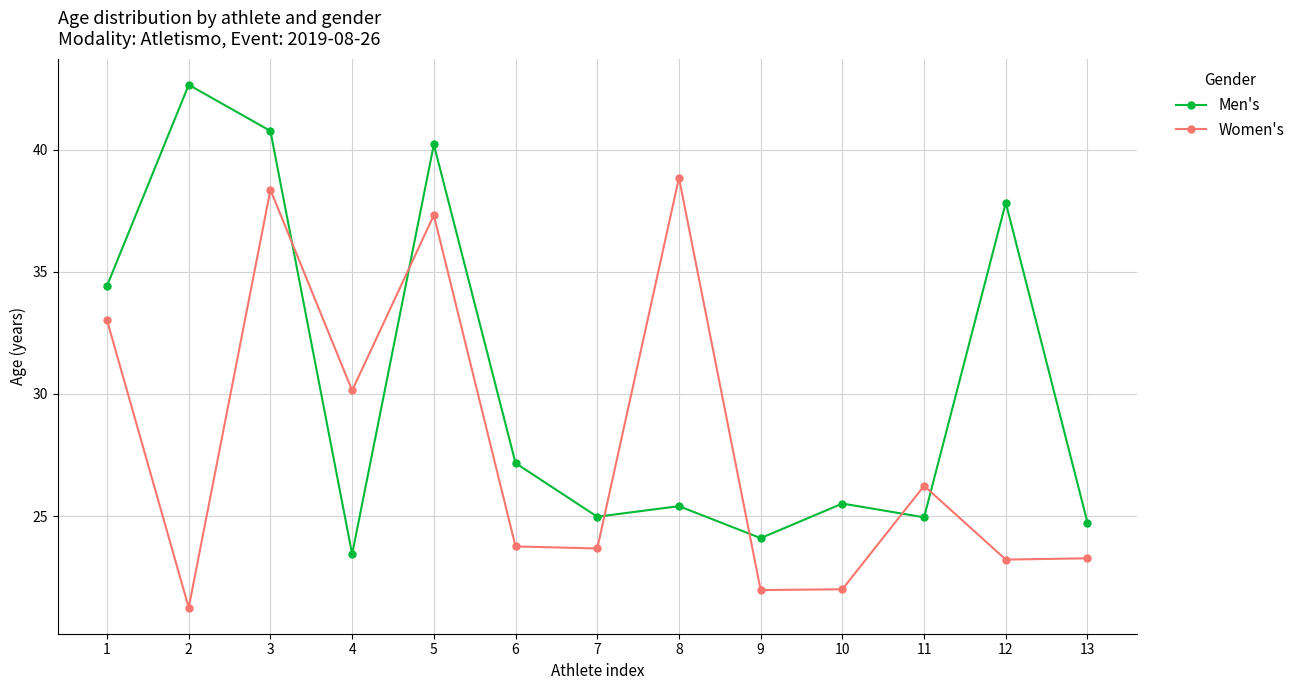

At which category does Women's reach its first local peak?

3